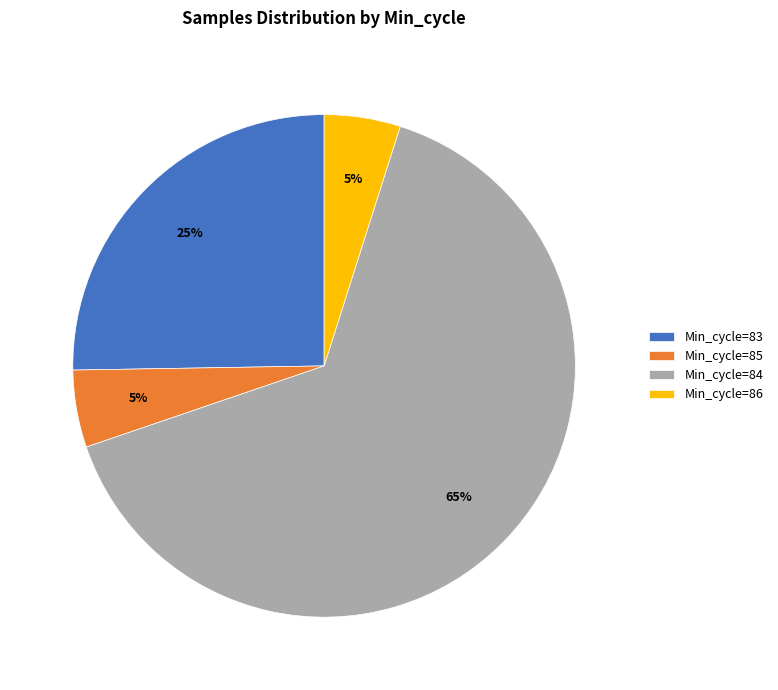

Which has a higher value, Min_cycle=86 or Min_cycle=84?

Min_cycle=84